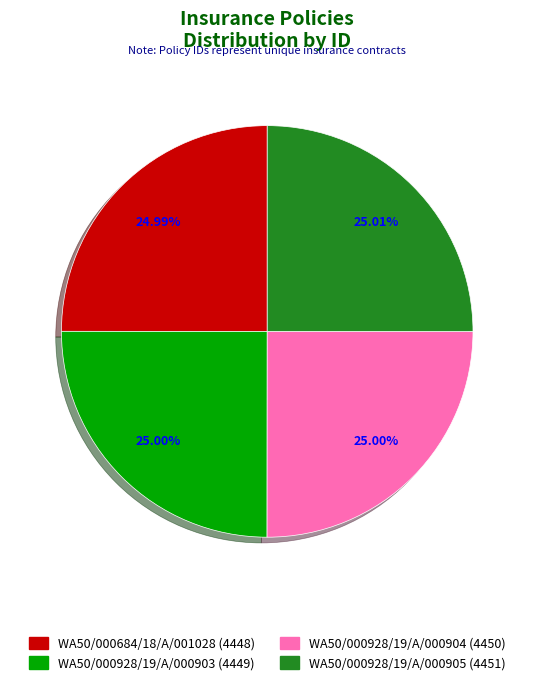

Is there any slice that represents more than half of the pie?

No